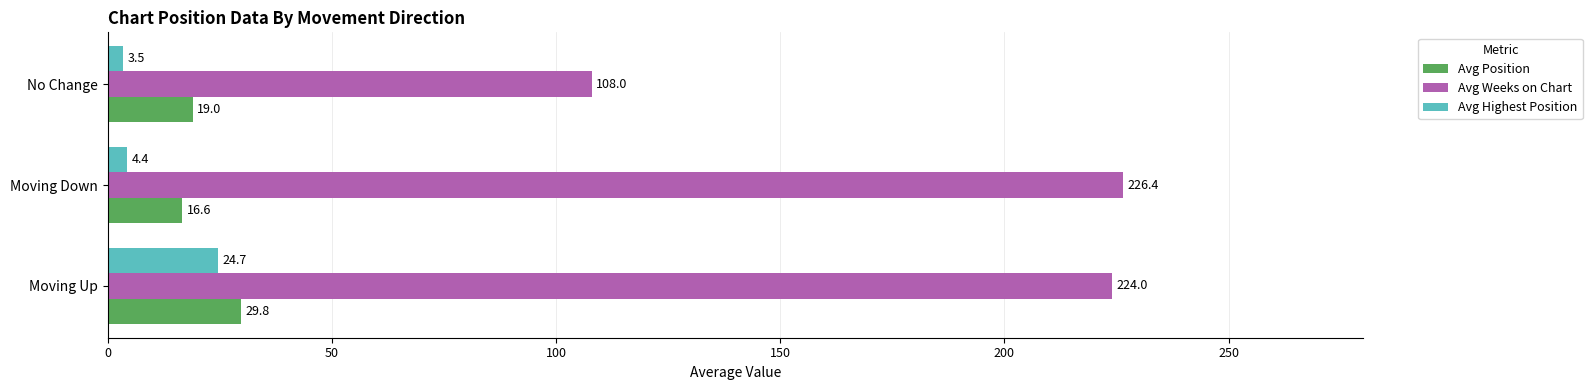

True or false: Avg Weeks on Chart has a value of 153.4 at Moving Down.

False